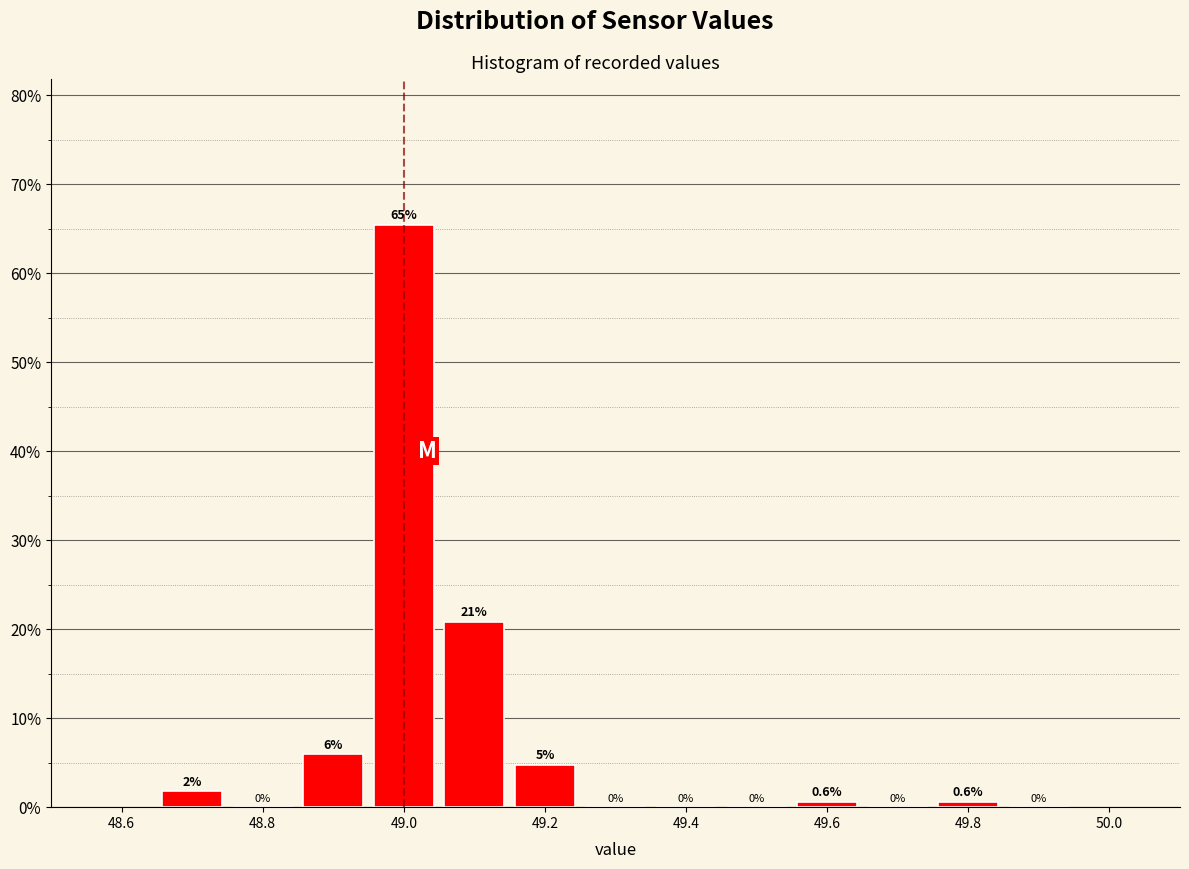

Which range on the x-axis has the tallest bar?

48.95 to 49.05